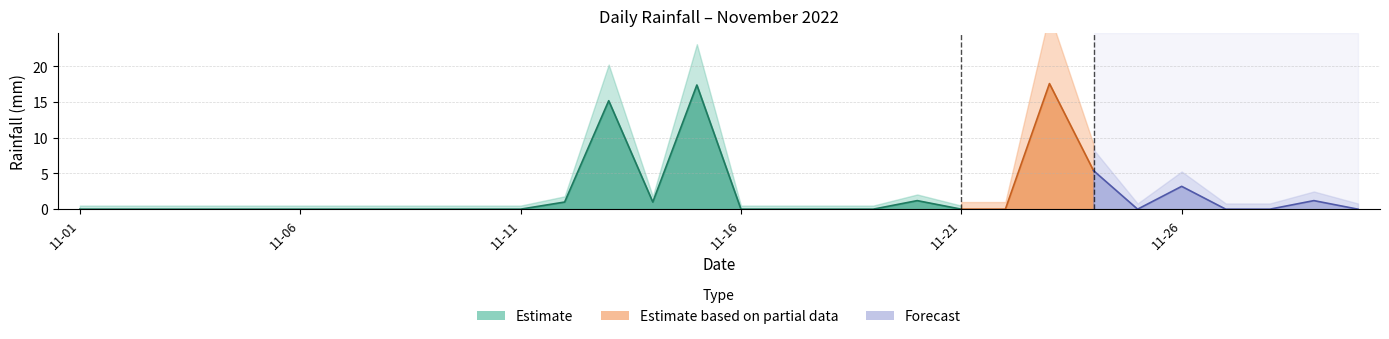

List the labels in order of value, largest first.

2022-11-23, 2022-11-15, 2022-11-13, 2022-11-24, 2022-11-26, 2022-11-20, 2022-11-29, 2022-11-12, 2022-11-14, 2022-11-01, 2022-11-02, 2022-11-03, 2022-11-04, 2022-11-05, 2022-11-06, 2022-11-07, 2022-11-08, 2022-11-09, 2022-11-10, 2022-11-11, 2022-11-16, 2022-11-17, 2022-11-18, 2022-11-19, 2022-11-21, 2022-11-22, 2022-11-25, 2022-11-27, 2022-11-28, 2022-11-30